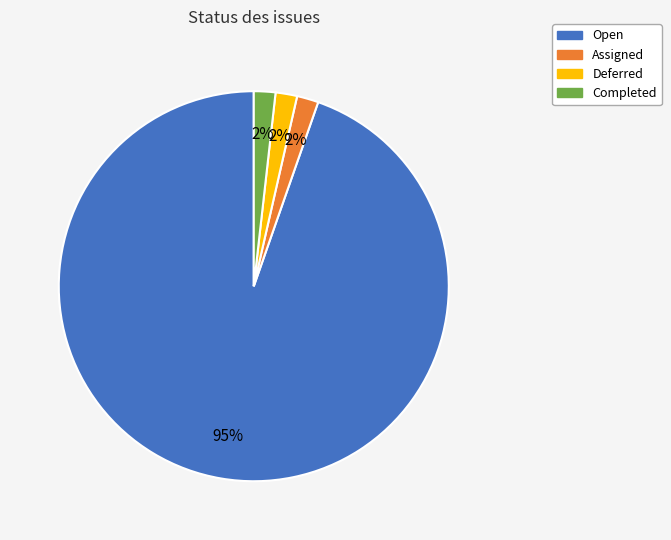

The Deferred slice represents 2% of the pie. True or false?

True